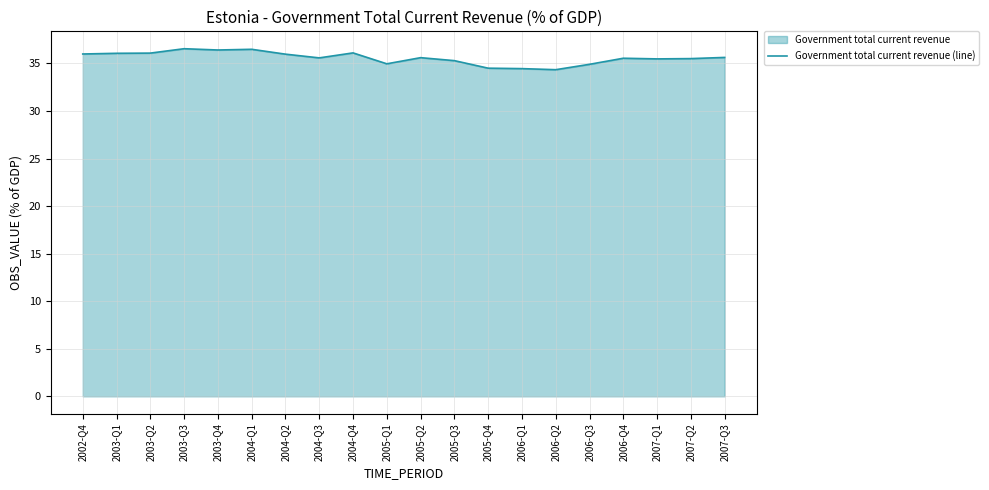

At which category does the data reach its first local valley?

2003-Q4